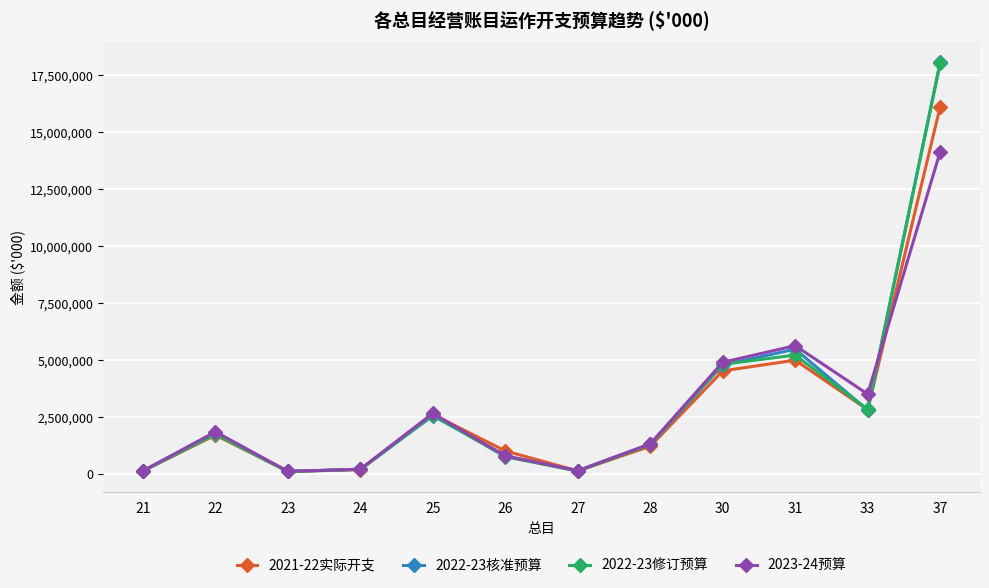

True or false: 2022-23修订预算 has more than 1 interior local peaks.

True